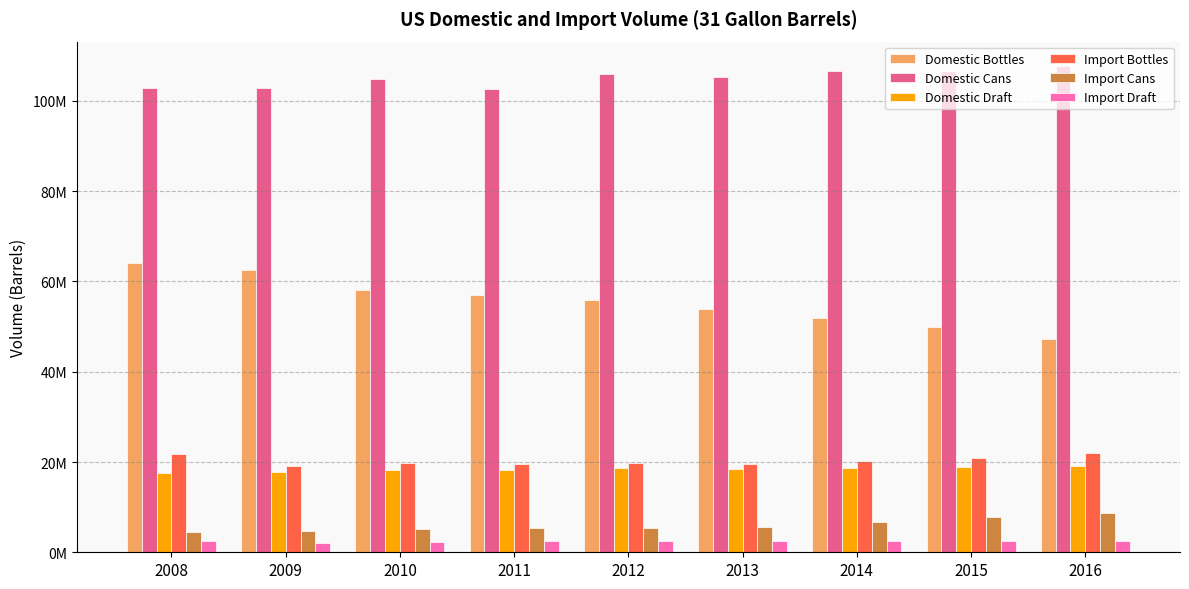

True or false: Import Cans has a value of 2612483.5 at 2013.

False